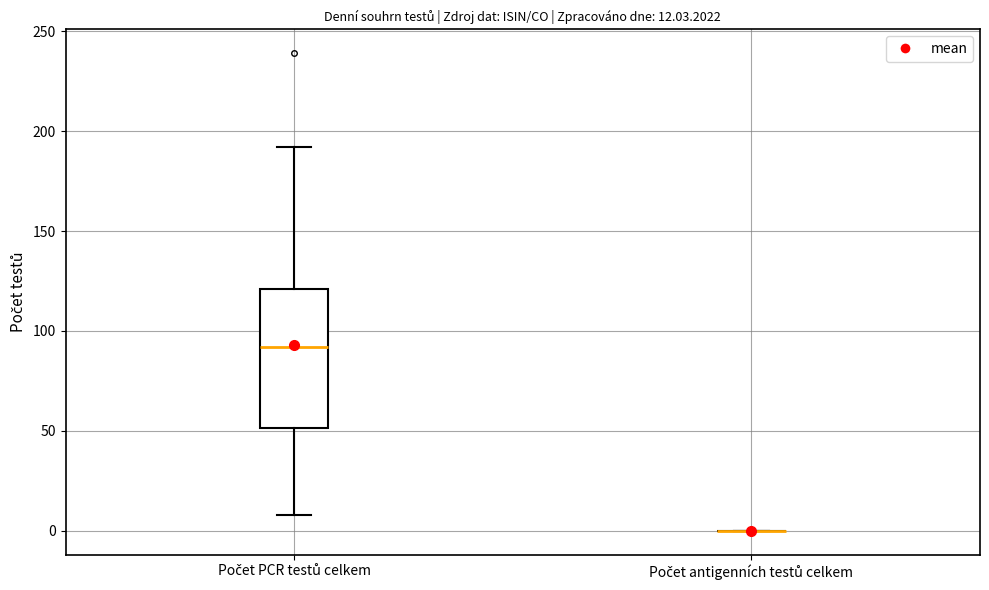

Comparing the boxes themselves (not the whiskers), which one is the tallest?

Počet PCR testů celkem